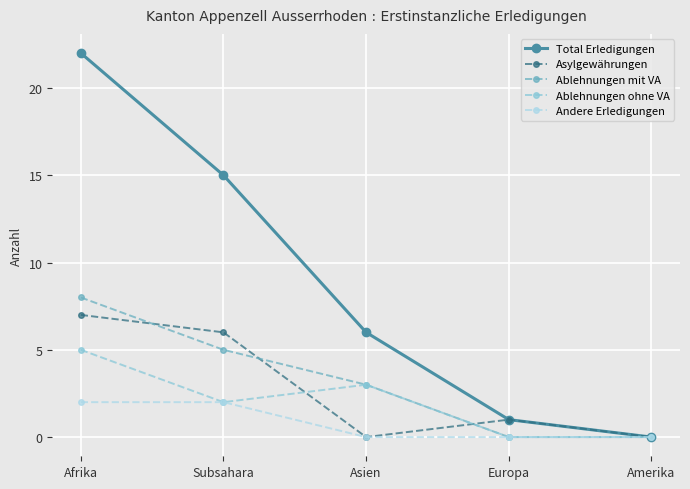

What is the difference between the second highest and minimum values in the Total Erledigungen series?

15